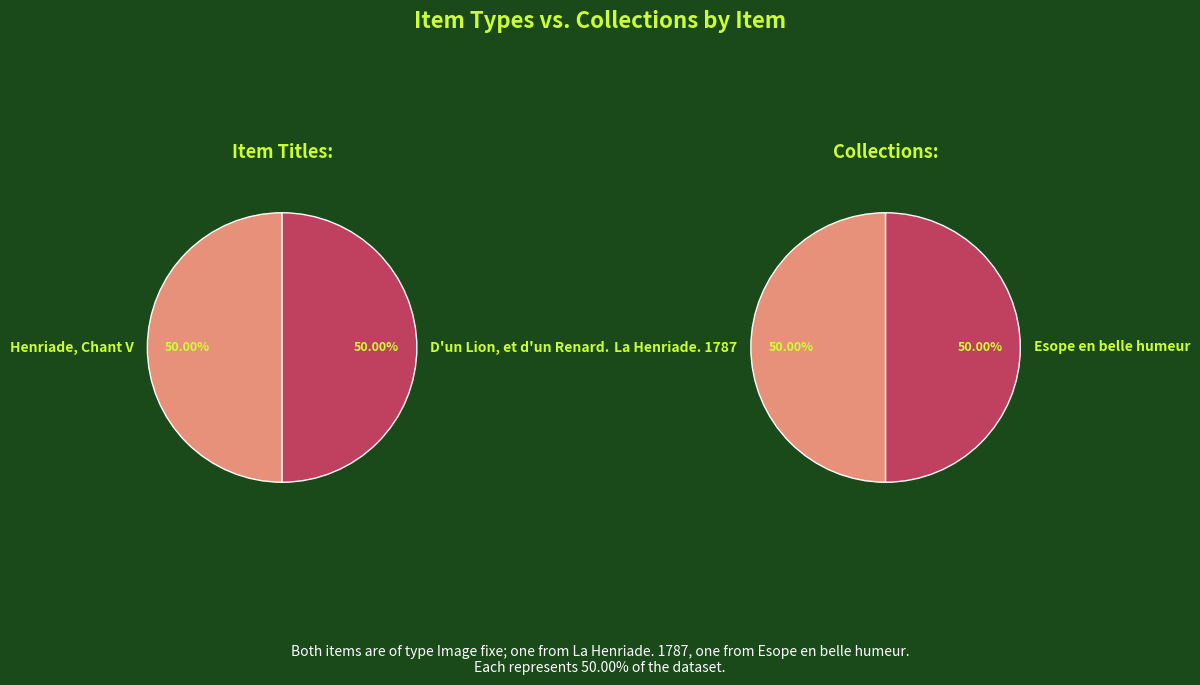

How many slices are in this pie chart?

2